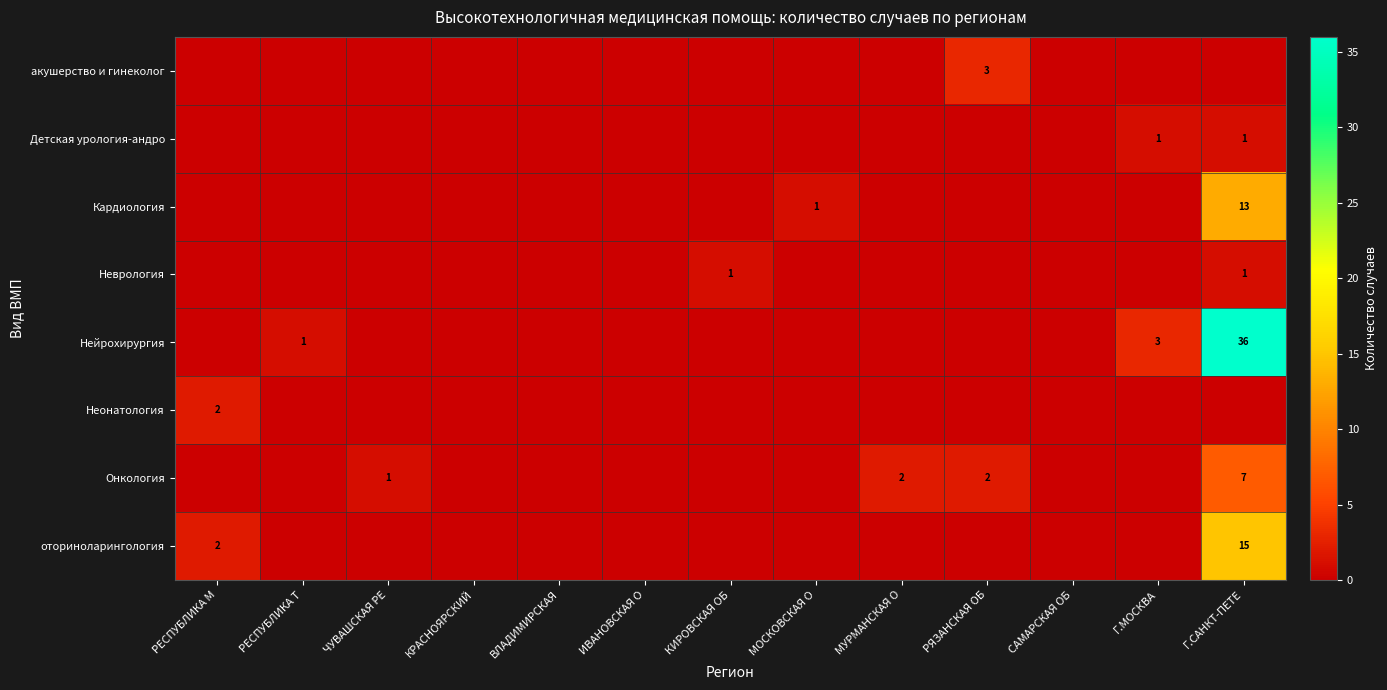

The Нейрохирургия series shows 0 at РЕСПУБЛИКА Т. True or false?

False